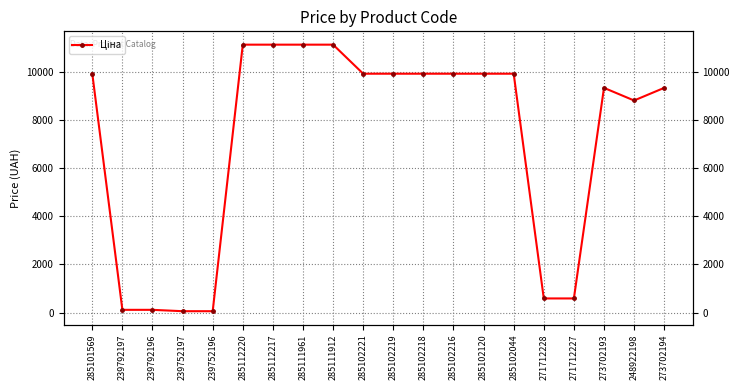

What is the difference between the maximum and minimum values?

11056.9